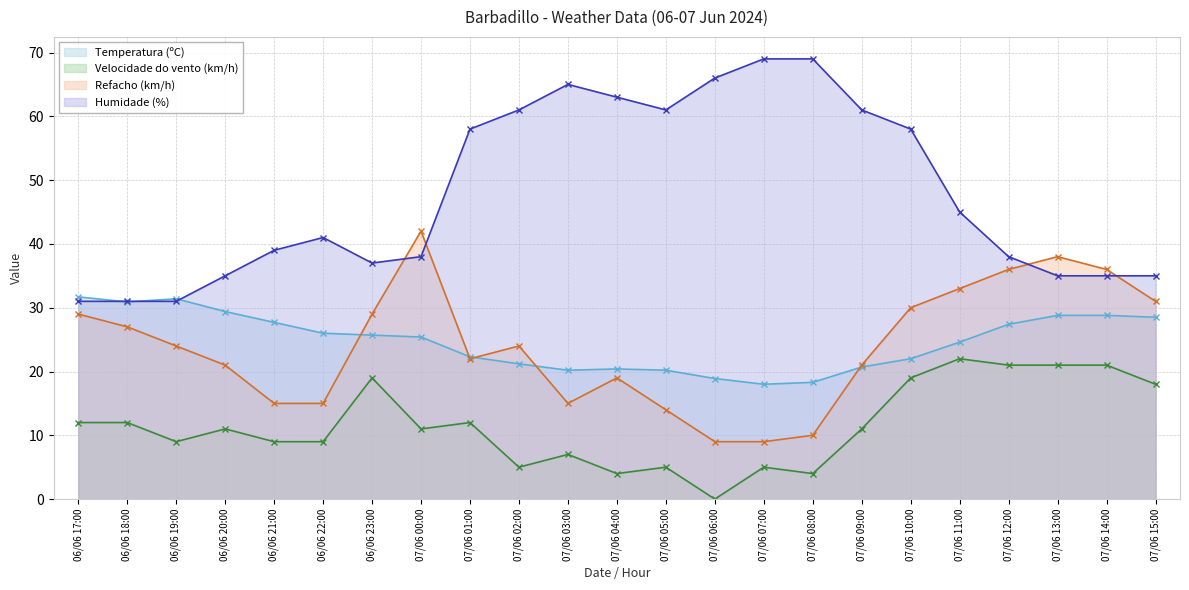

What is the average value of the Temperatura (ºC) series?

24.7